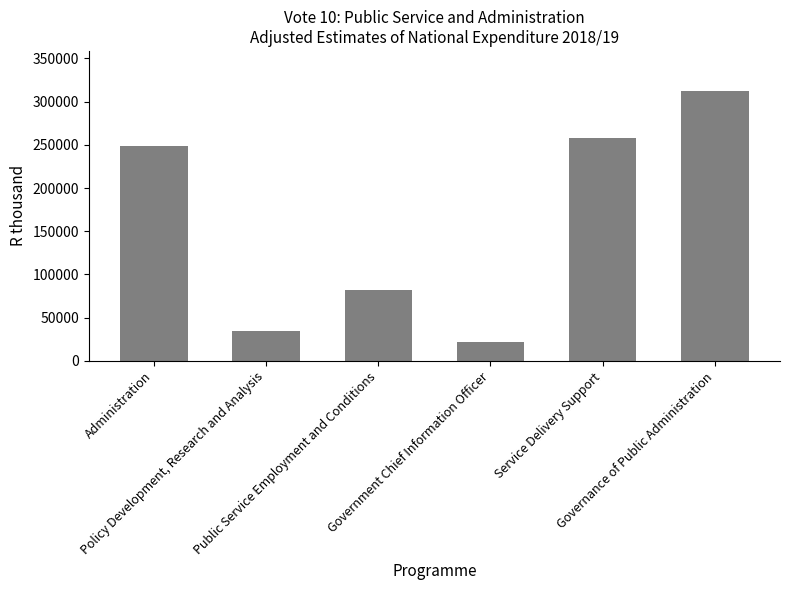

Rank the categories by value from lowest to highest.

Government Chief Information Officer, Policy Development, Research and Analysis, Public Service Employment and Conditions, Administration, Service Delivery Support, Governance of Public Administration